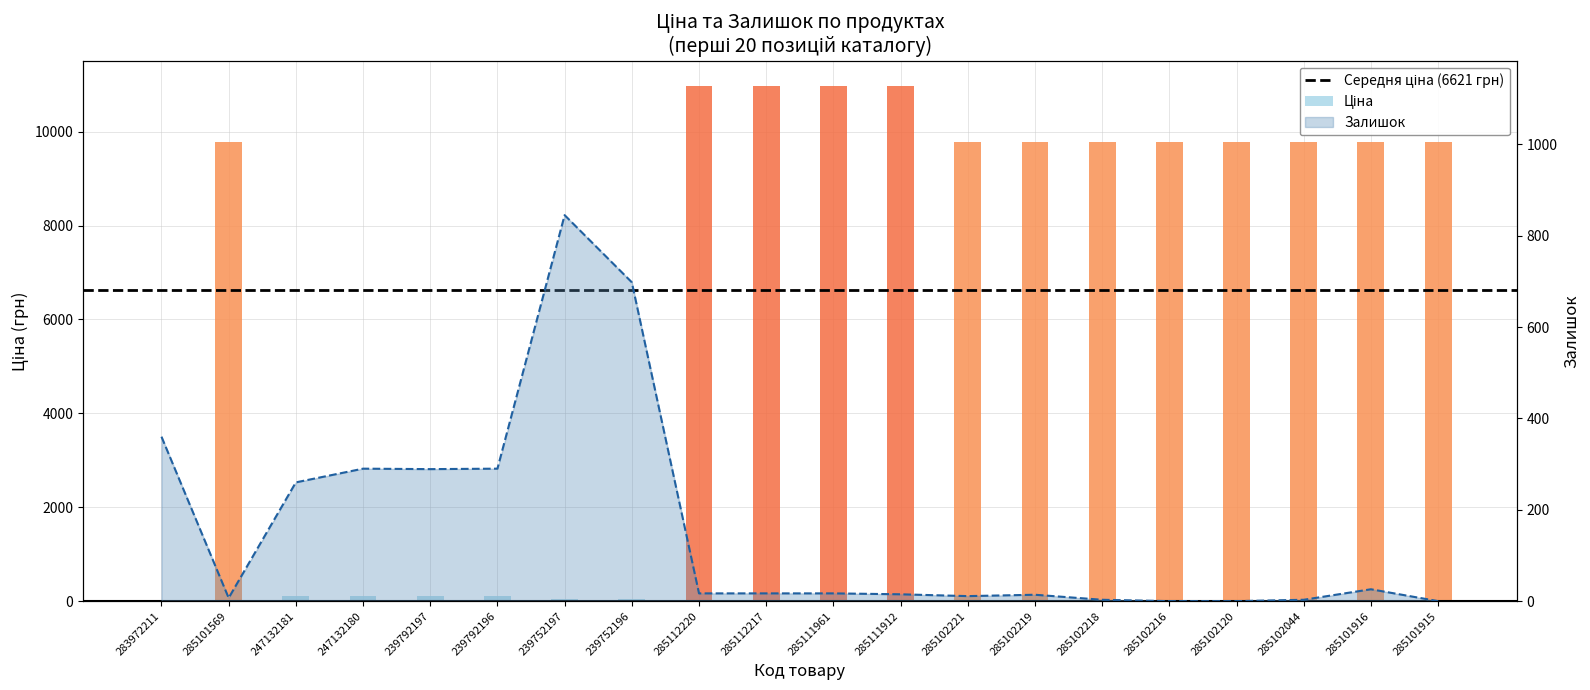

Between 285102120 and 283972211, which is larger?

283972211